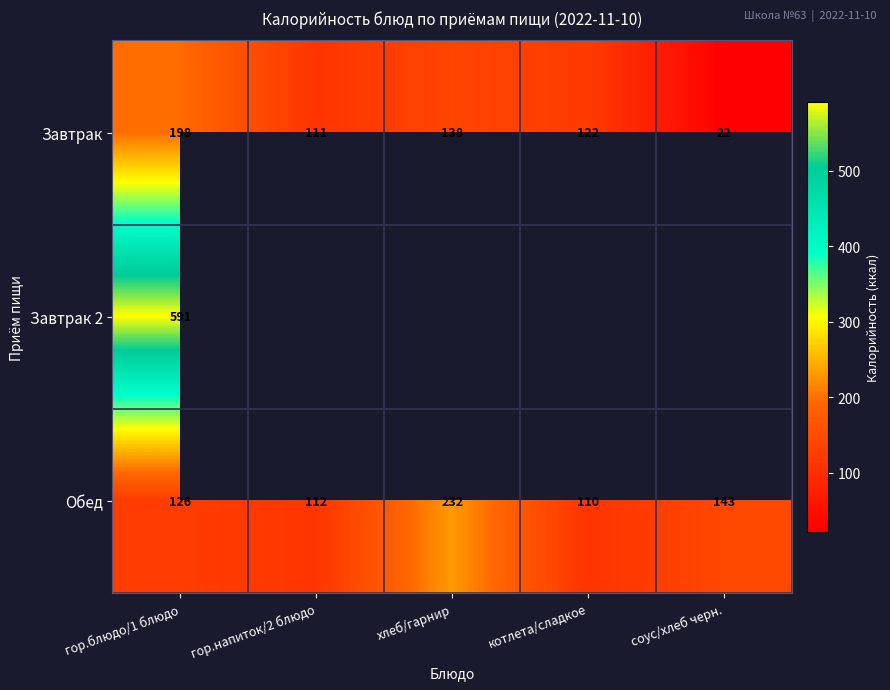

The value of Обед at котлета/сладкое is 63. True or false?

False